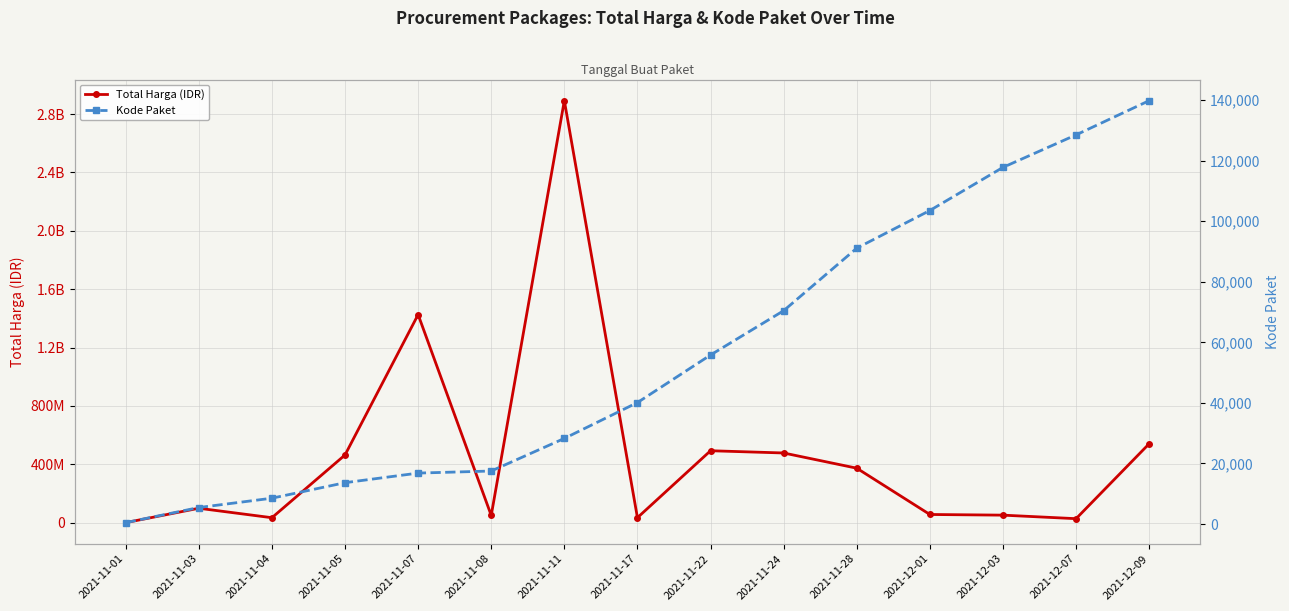

What are all the series names shown in the legend?

Total Harga (IDR), Kode Paket